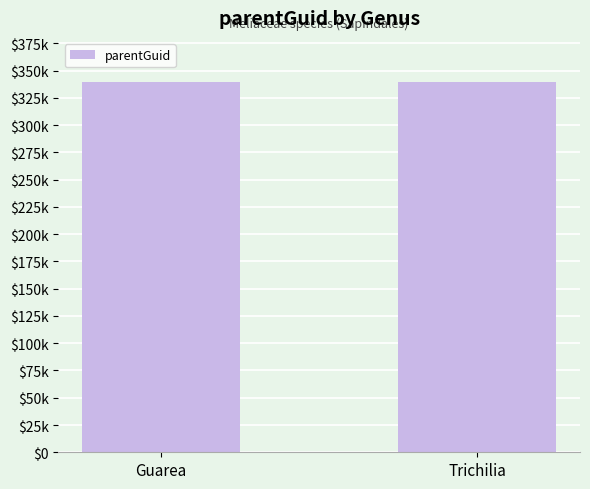

Which category has the lowest value across all series?

Guarea